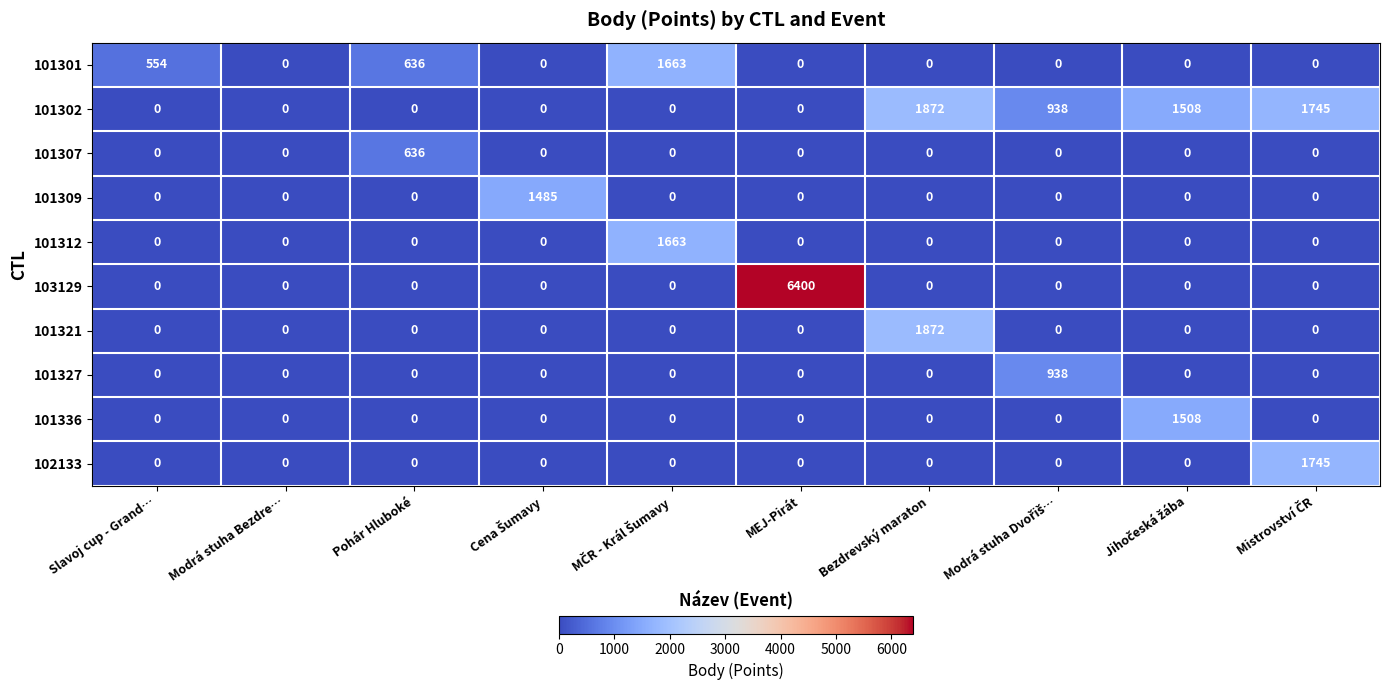

How many data points does each series have?

10